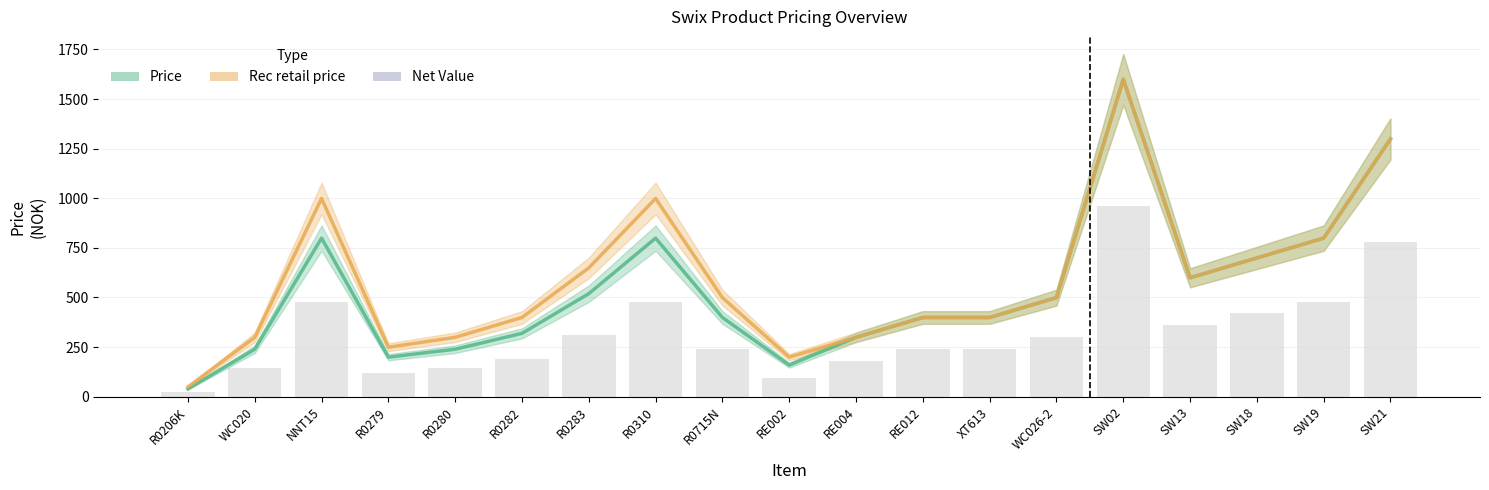

What position from the left is WC026-2?

14